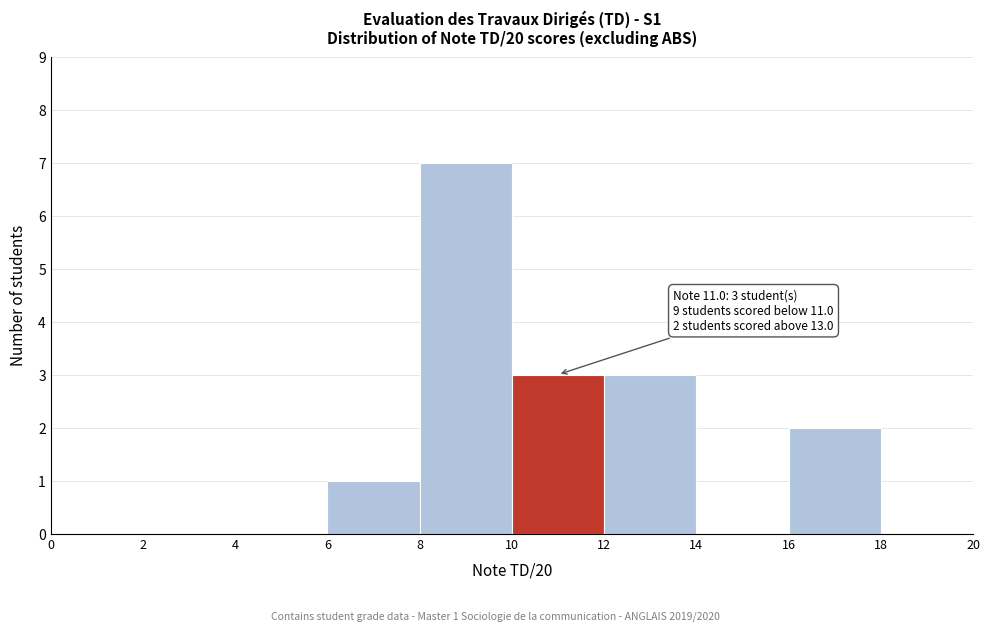

Over which range of the x-axis is the bar tallest?

8 to 10